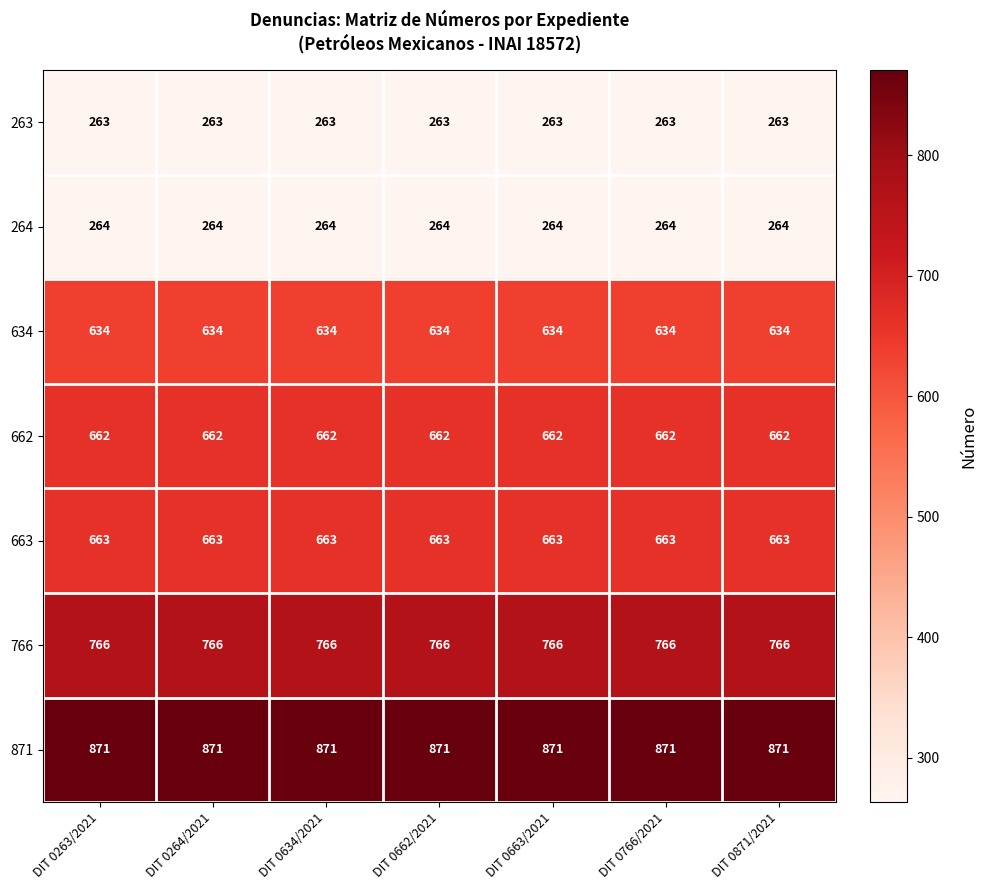

What is the difference between the highest and lowest values at DIT 0766/2021?

608